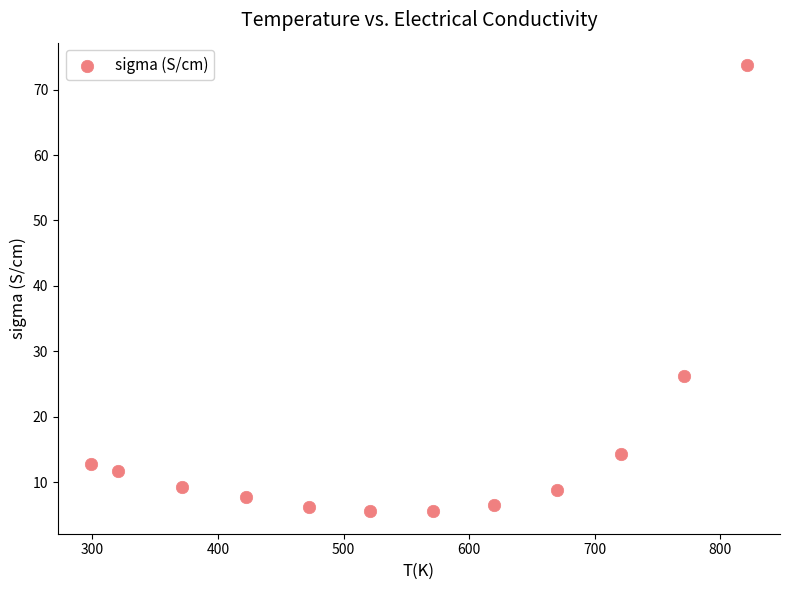

What is the average X value?

548.4